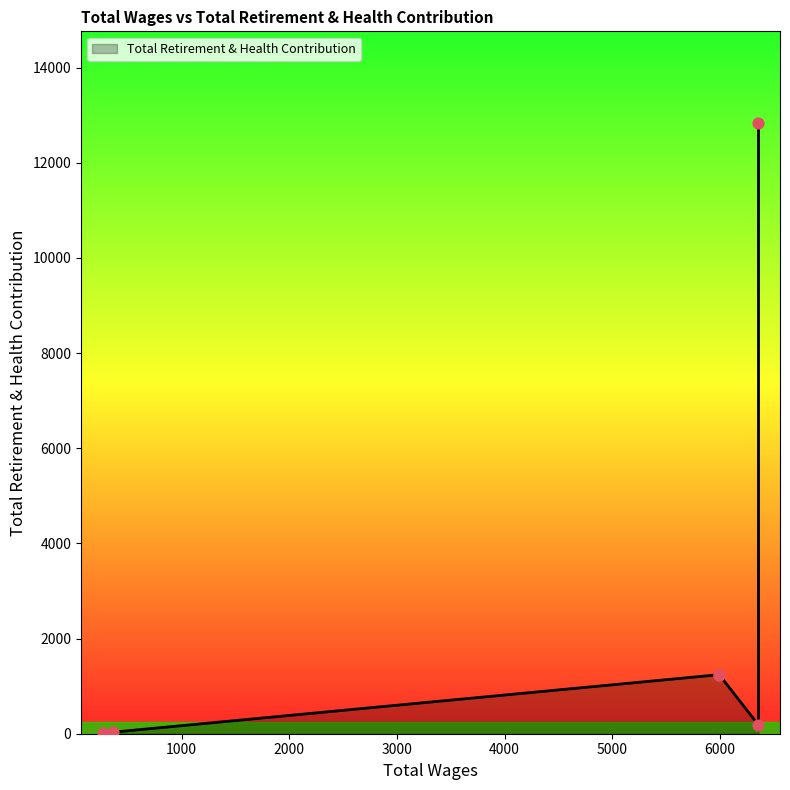

Approximately how many times larger is the value at 265.0 compared to 6360.0?

0.1